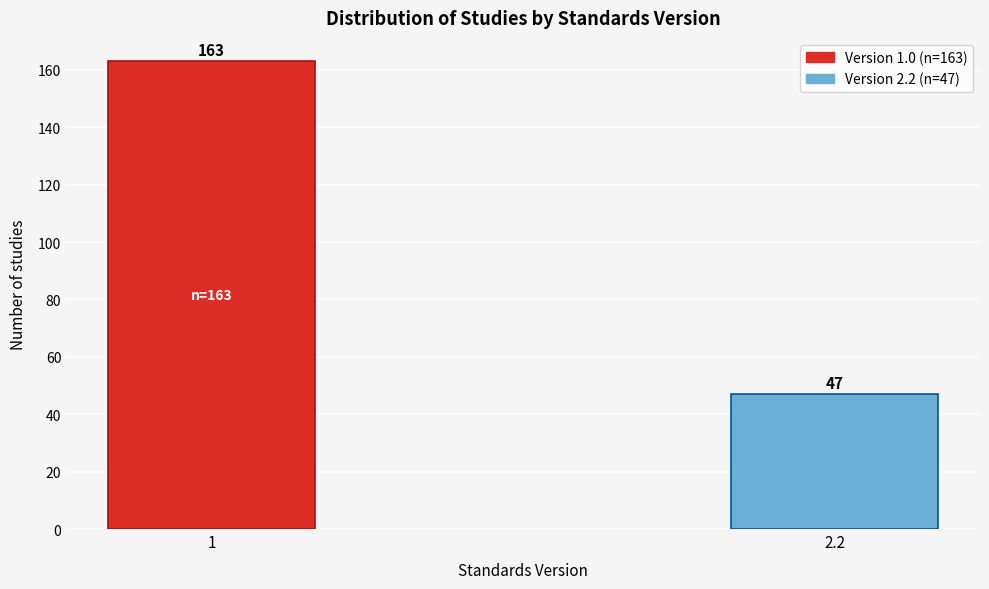

Reading right to left, what are all the values shown in this chart?

47	163